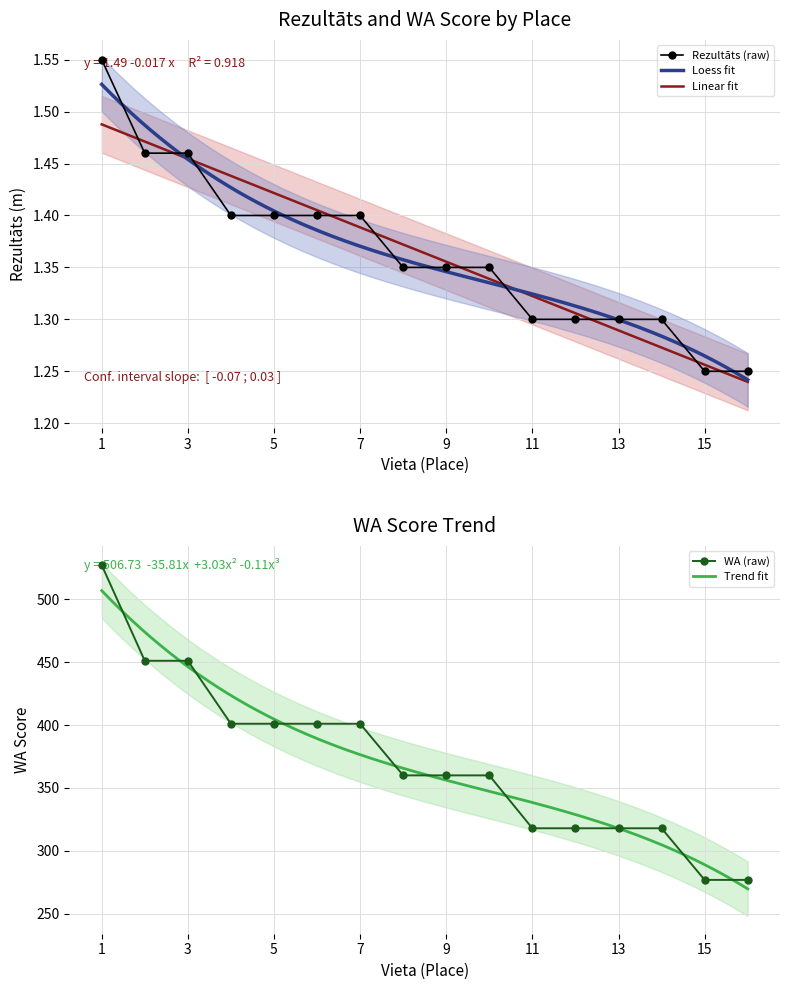

True or false: Rezultāts and WA intersect in this chart.

False